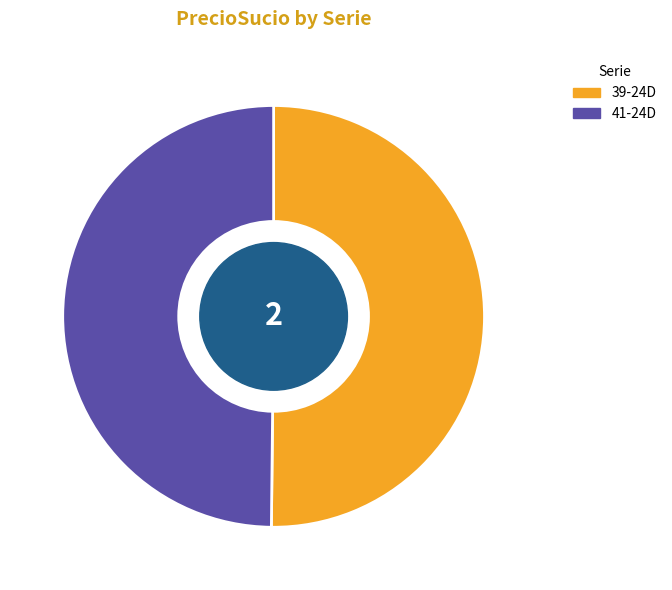

Combined, what portion of the pie is 41-24D and 39-24D?

100.0%